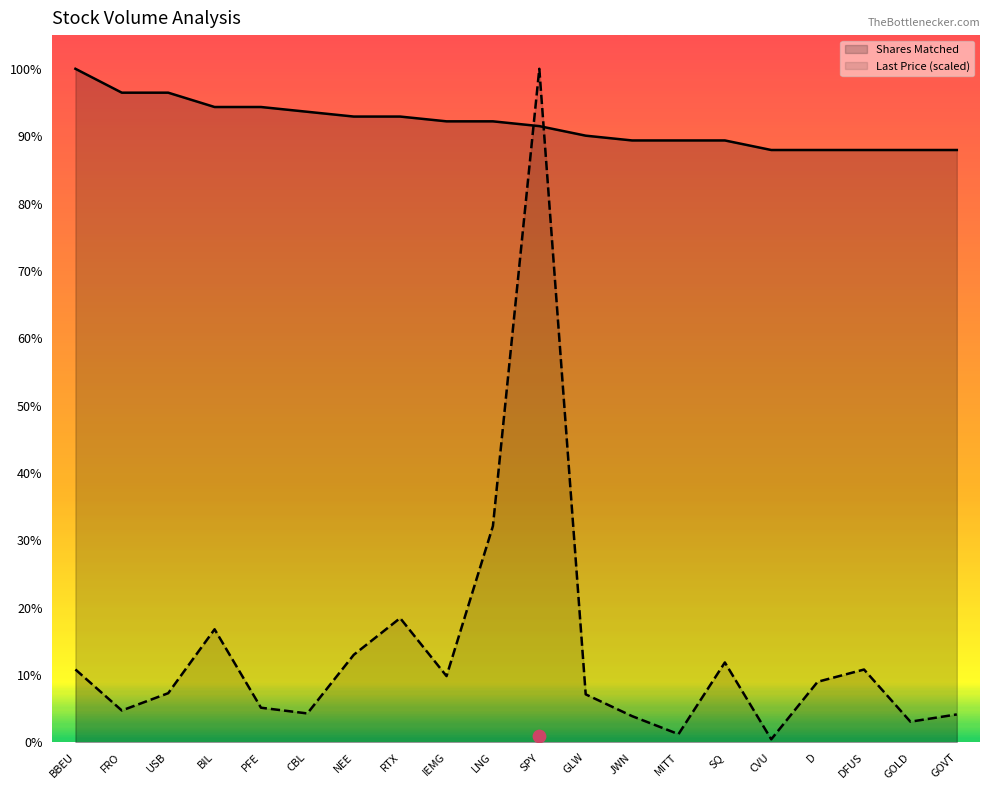

Which series reaches the minimum Y coordinate?

Last Price (scaled)